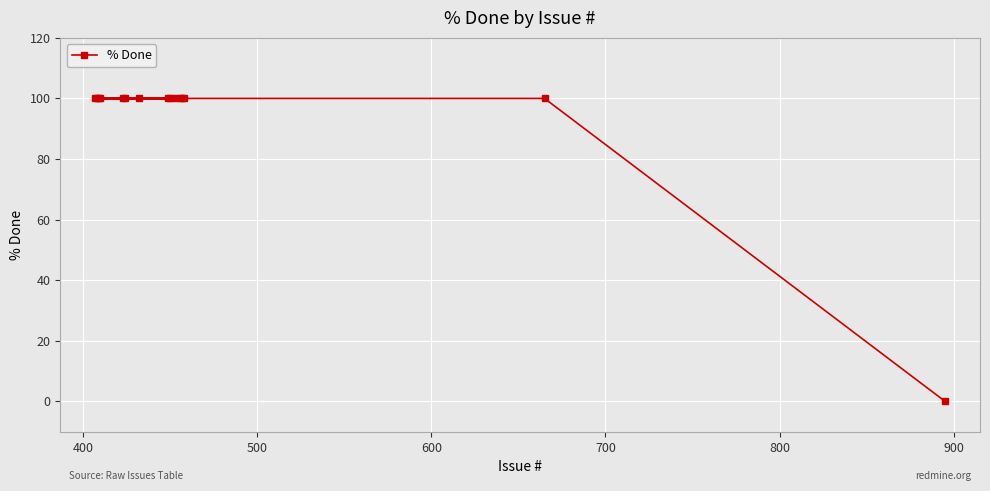

What is the difference between the maximum and minimum values?

100